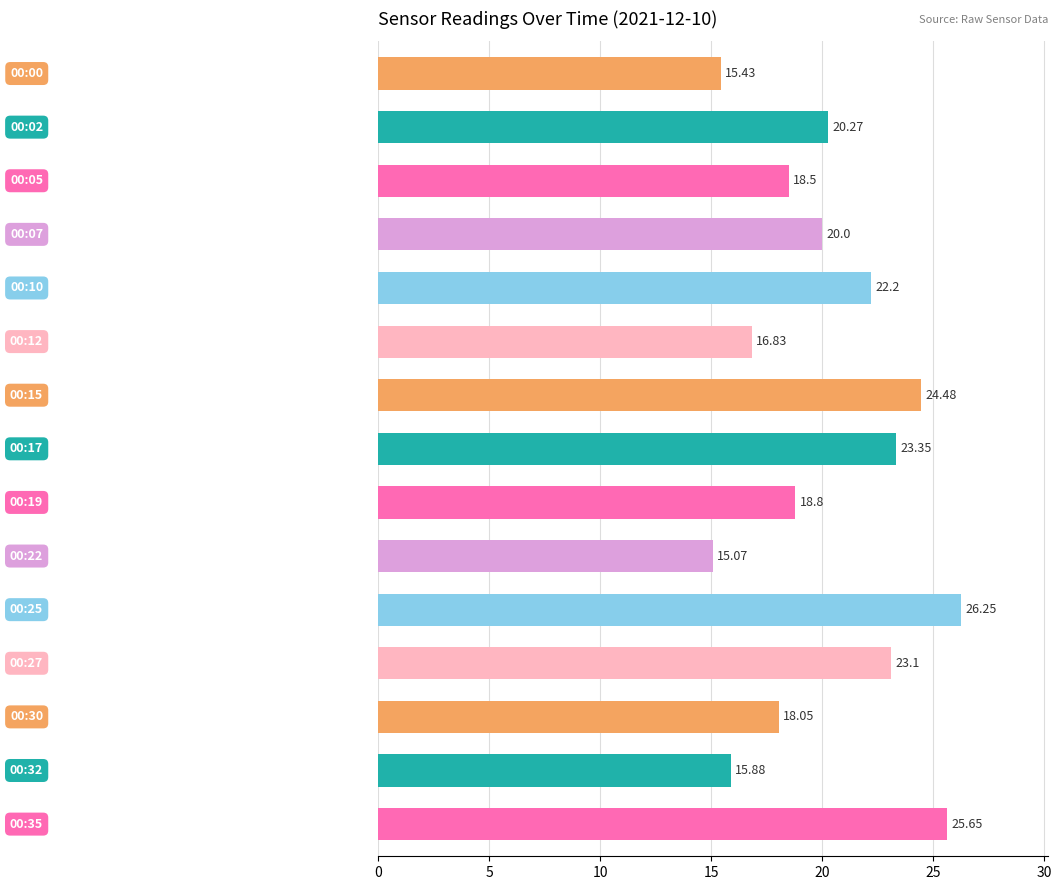

What is the sum of all values?

303.9